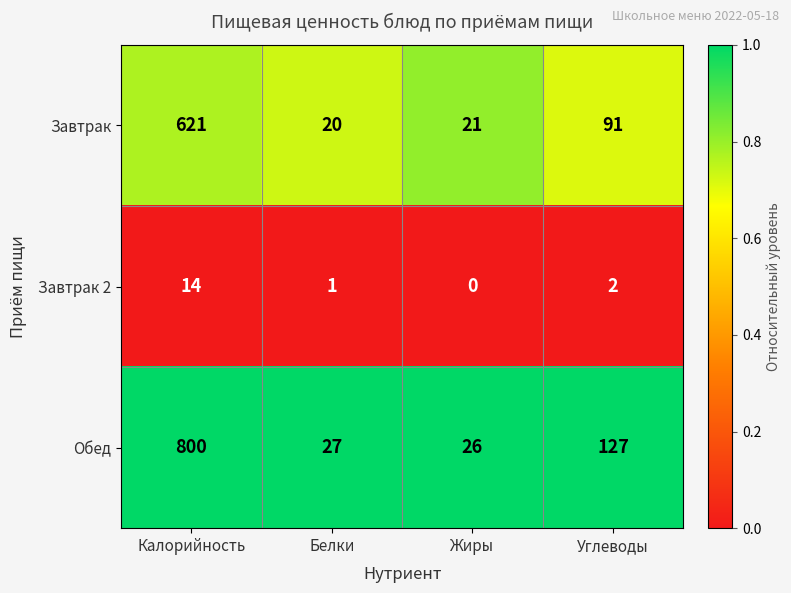

Which series has the largest range (max minus min)?

Обед